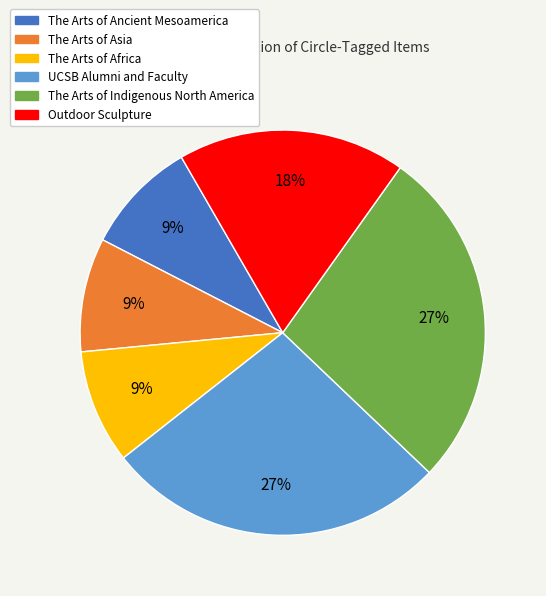

To the nearest percent, what portion does The Arts of Asia represent?

9%